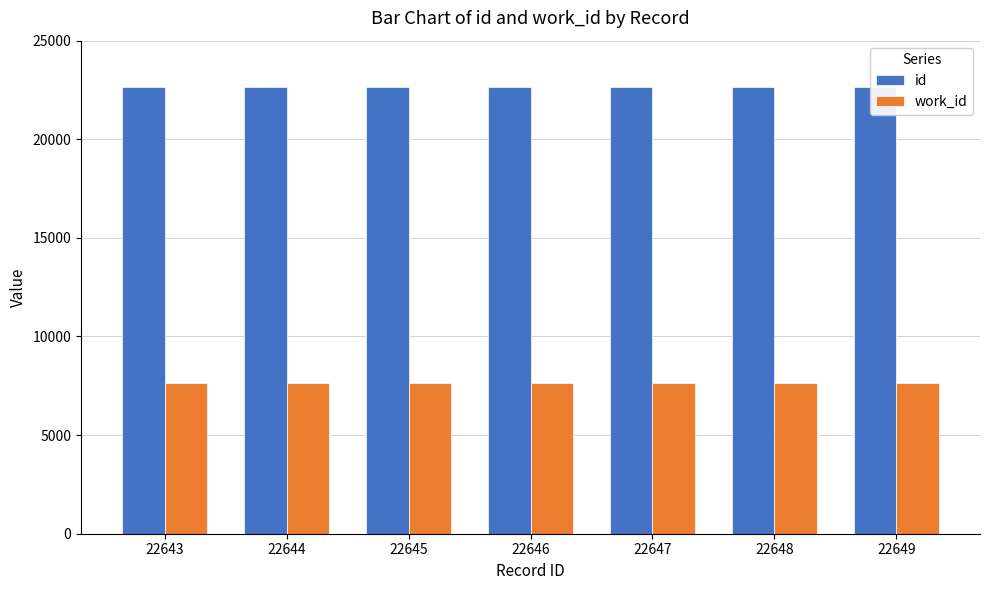

Is it true that work_id equals 7665 at 22648?

True